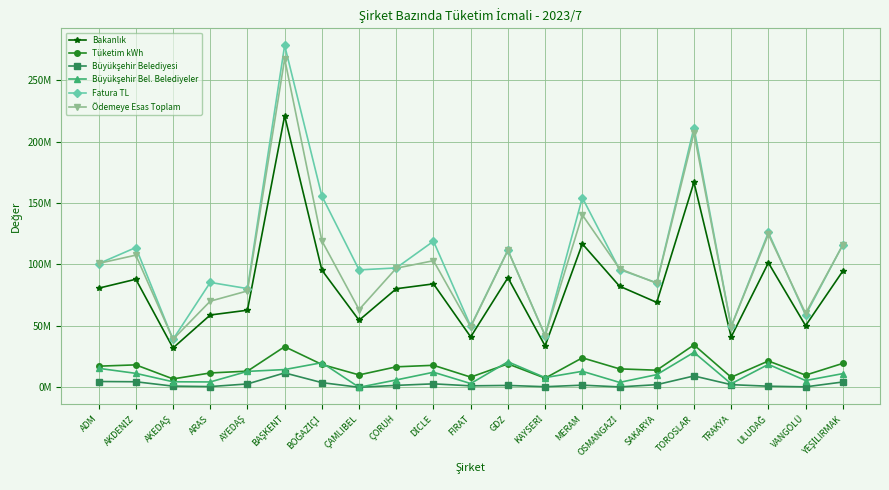

How many distinct data groups are displayed?

6